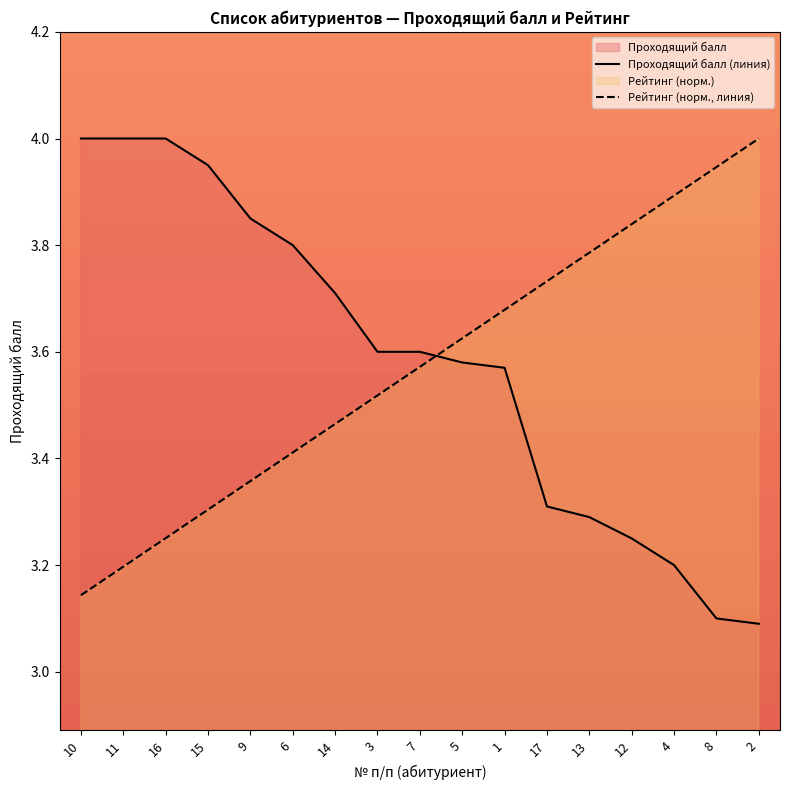

Reading right to left, list all the values displayed in this chart.

Проходящий балл (линия): 3.1	3.1	3.2	3.2	3.3	3.3	3.6	3.6	3.6	3.6	3.7	3.8	3.9	4.0	4.0	4.0	4.0
Рейтинг (норм., линия): 4.0	3.9	3.9	3.8	3.8	3.7	3.7	3.6	3.6	3.5	3.5	3.4	3.4	3.3	3.3	3.2	3.1